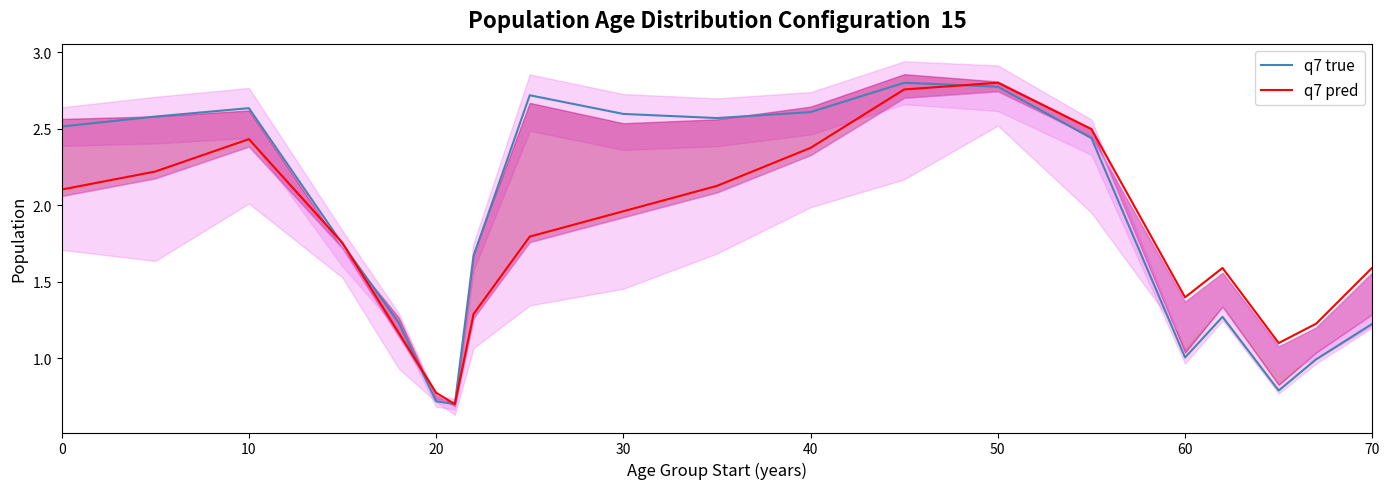

True or false: q7 pred has a value of 0.5 at 70.

False